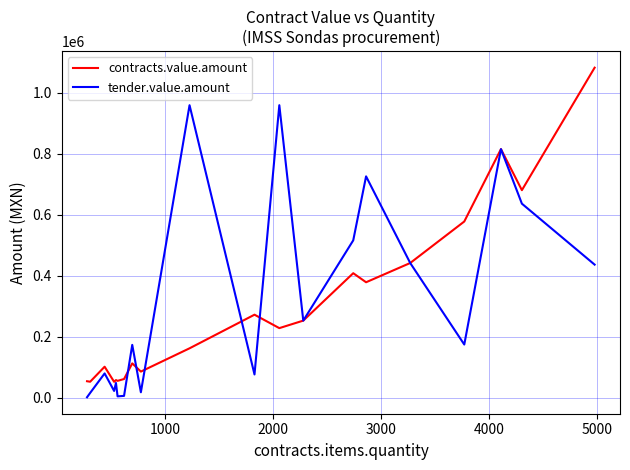

List the series in order of their peak value, highest first.

contracts.value.amount, tender.value.amount